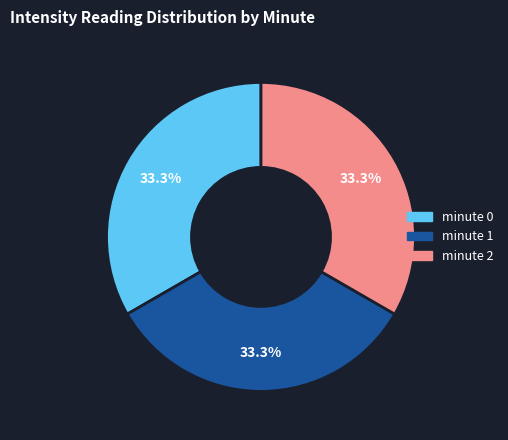

Is there any slice that represents more than half of the pie?

No